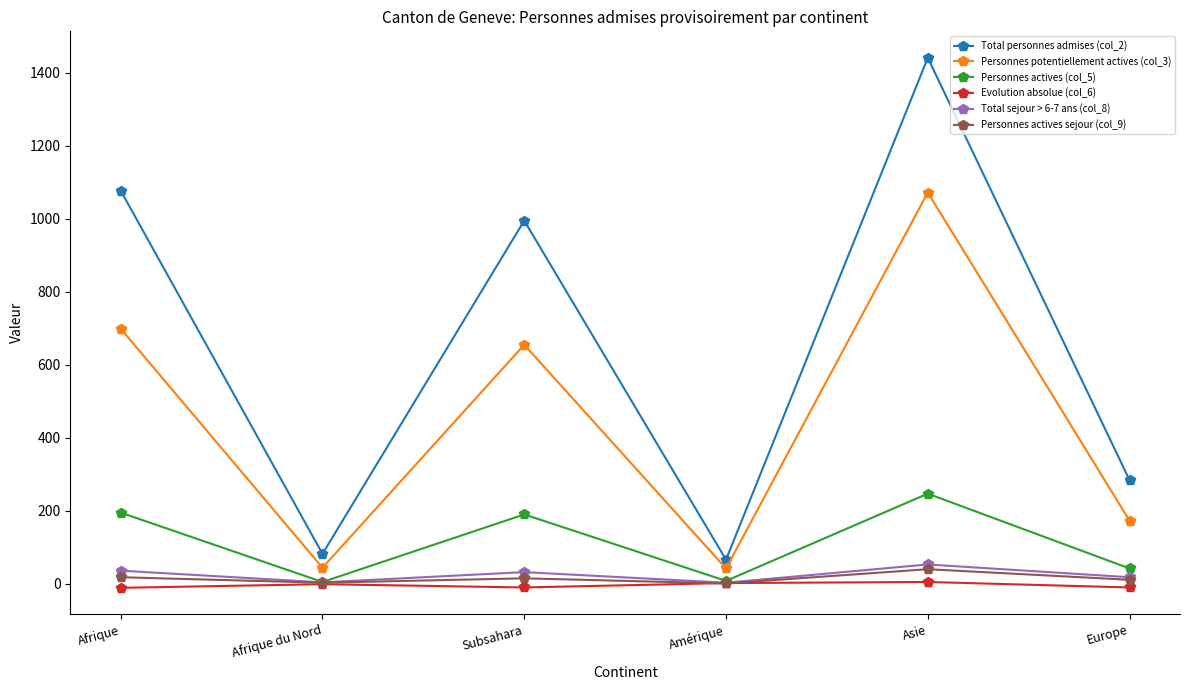

What is the label of the 5th point from the right?

Afrique du Nord